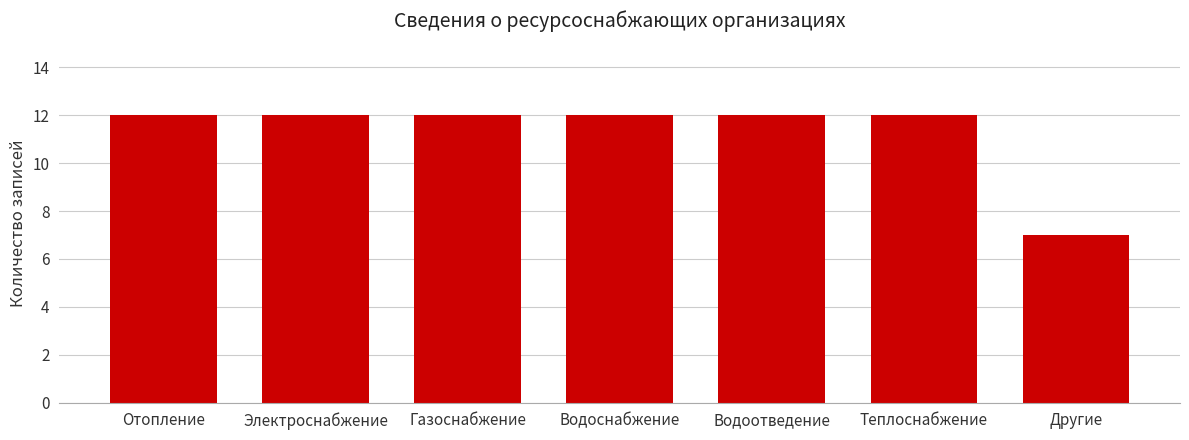

Reading left to right, extract all data points from this chart.

12	12	12	12	12	12	7